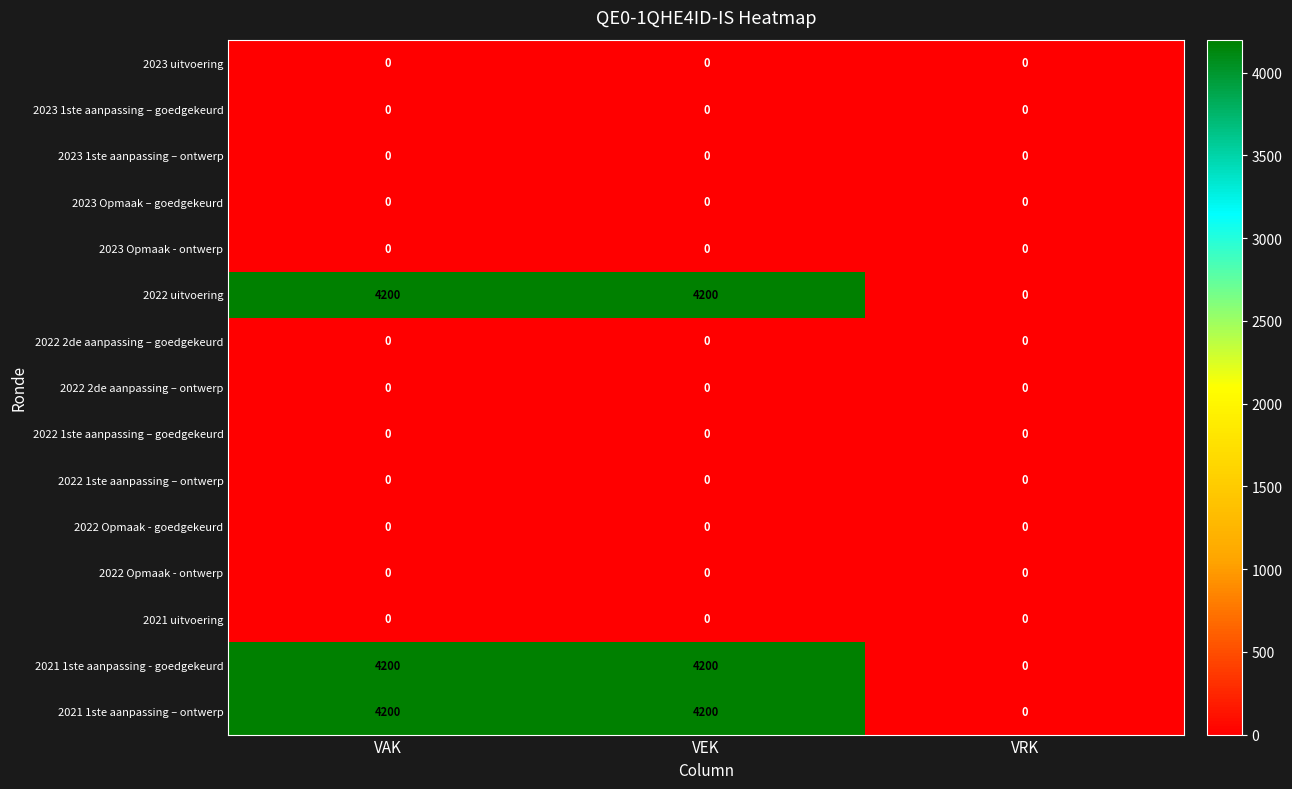

What is the total value across all series at VAK?

12600